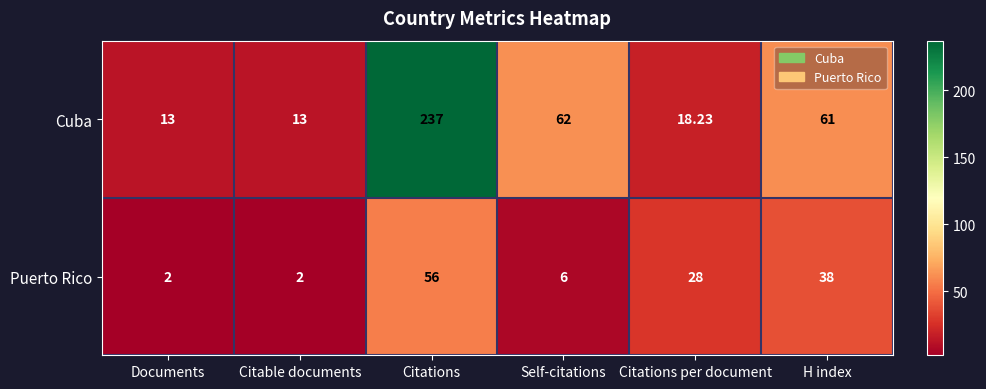

At which label is Cuba closest to 125?

Self-citations